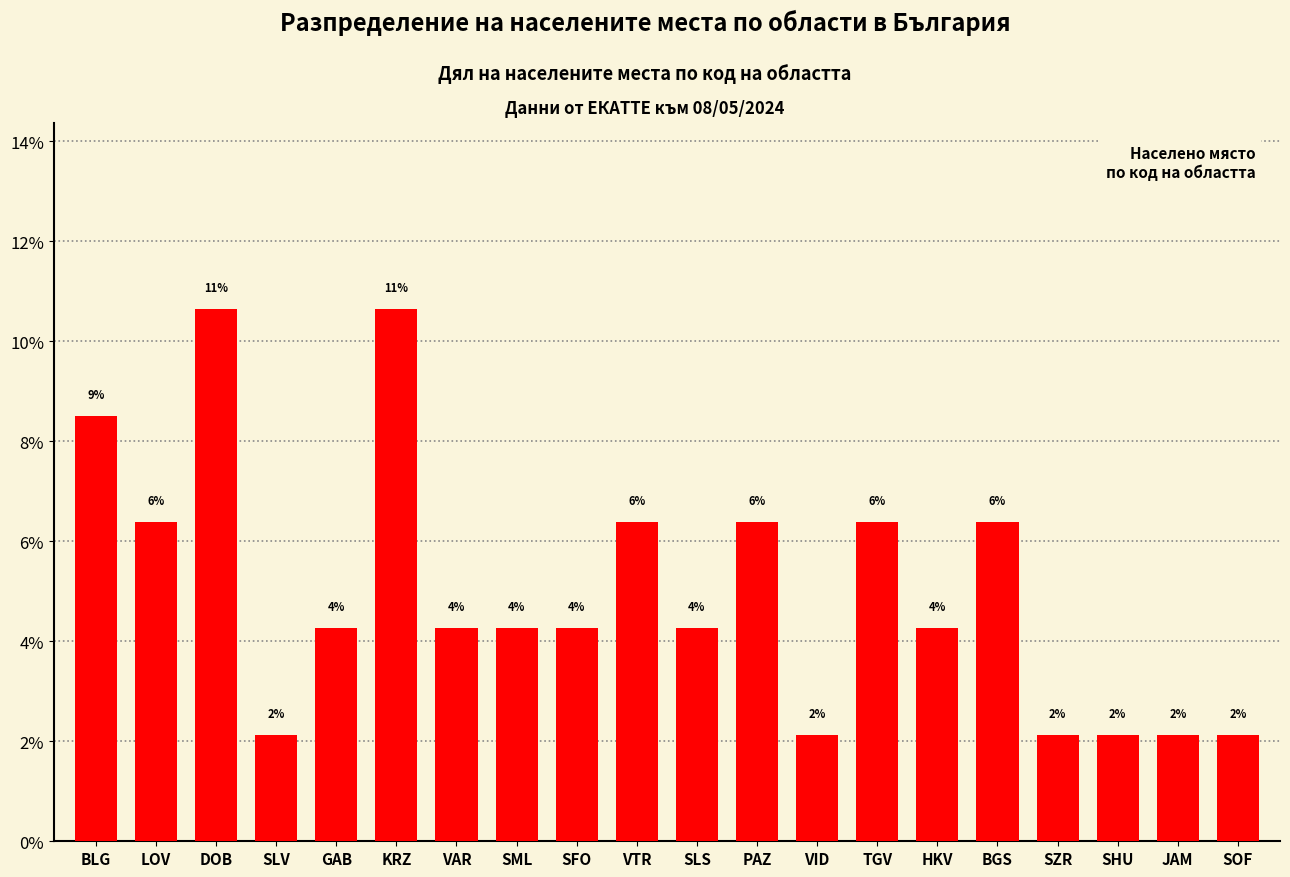

Between JAM and GAB, which is larger?

GAB